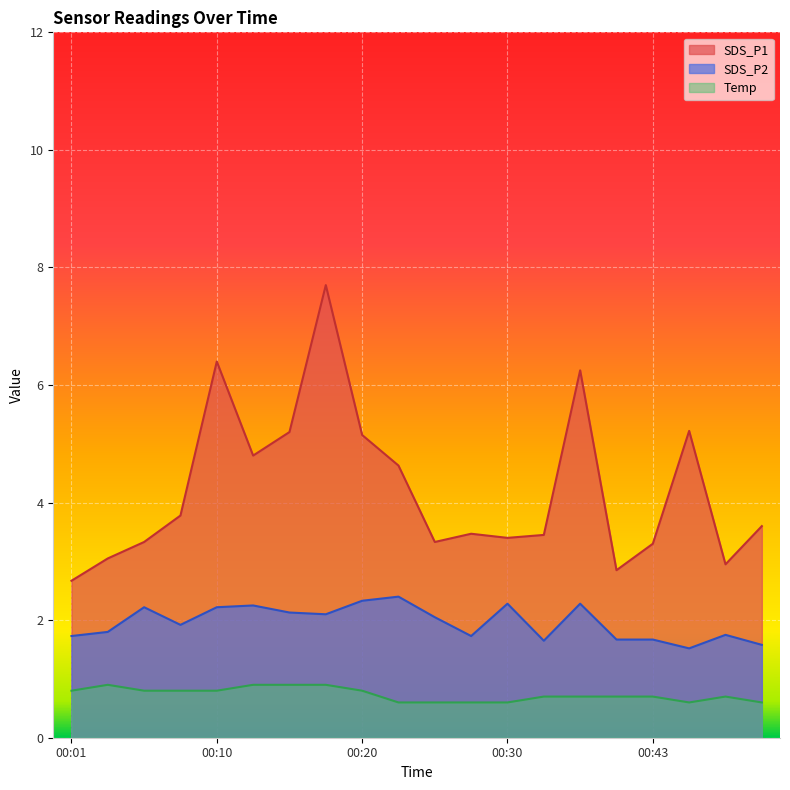

How many values in the SDS_P1 series exceed 3?

17